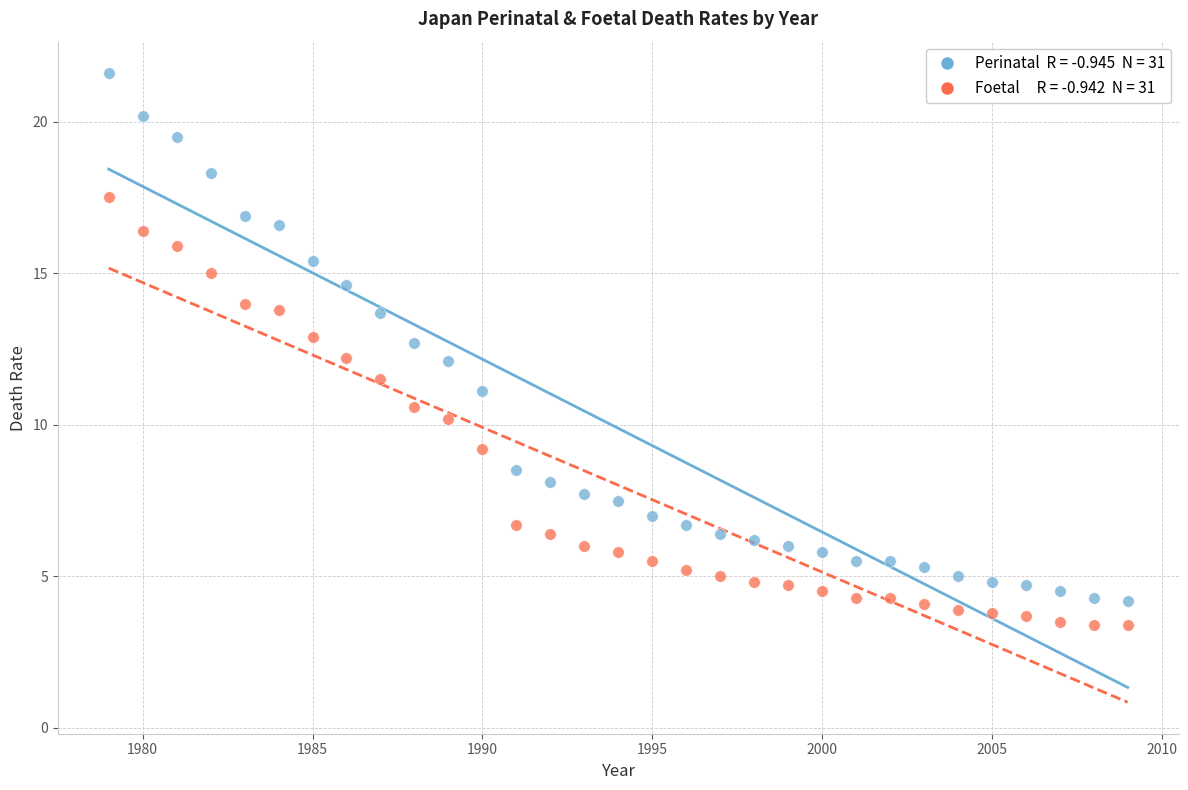

Across all data points, what is the range of Y values (max minus min)?

18.2